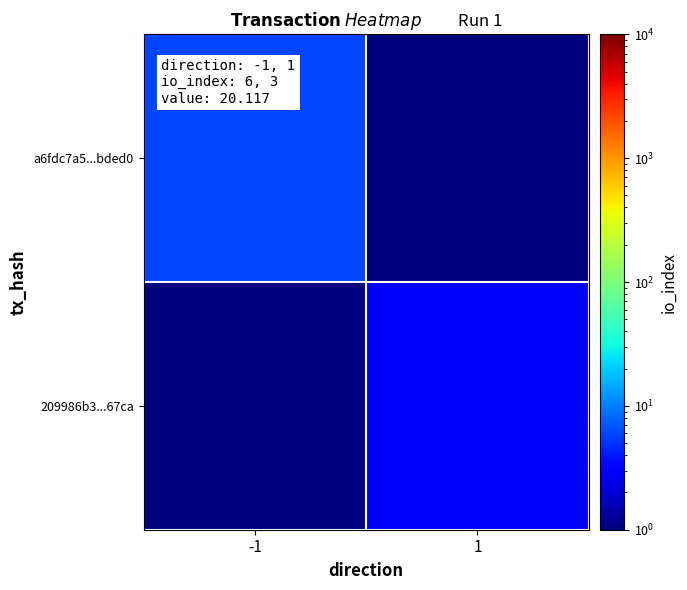

What is the maximum value shown in the chart?

6.0